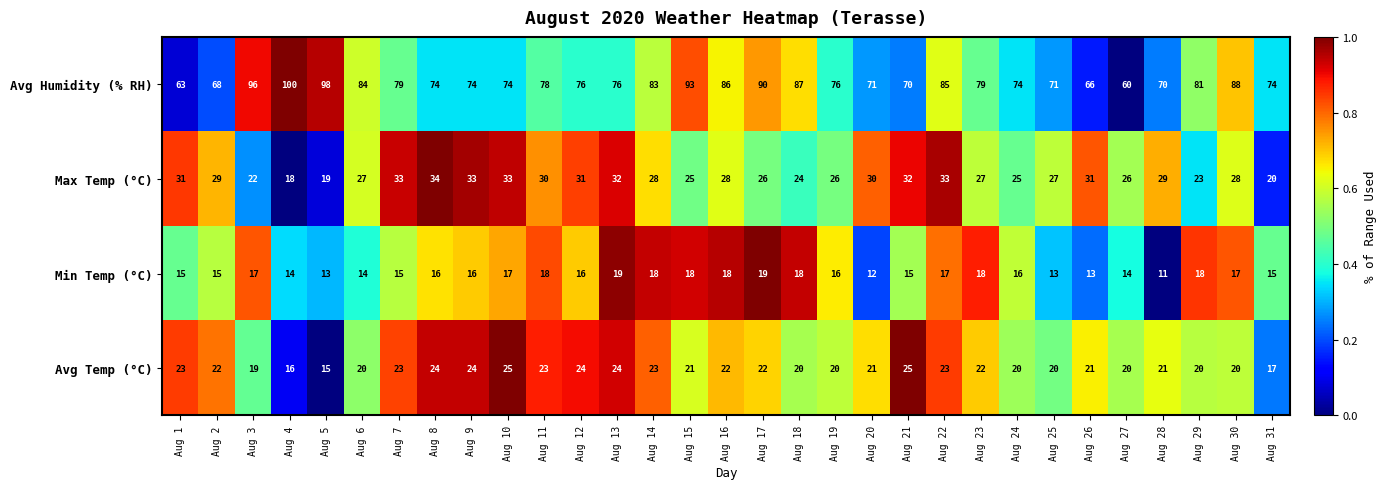

The value of Max Temp (°C) at Aug 31 is 29. True or false?

False